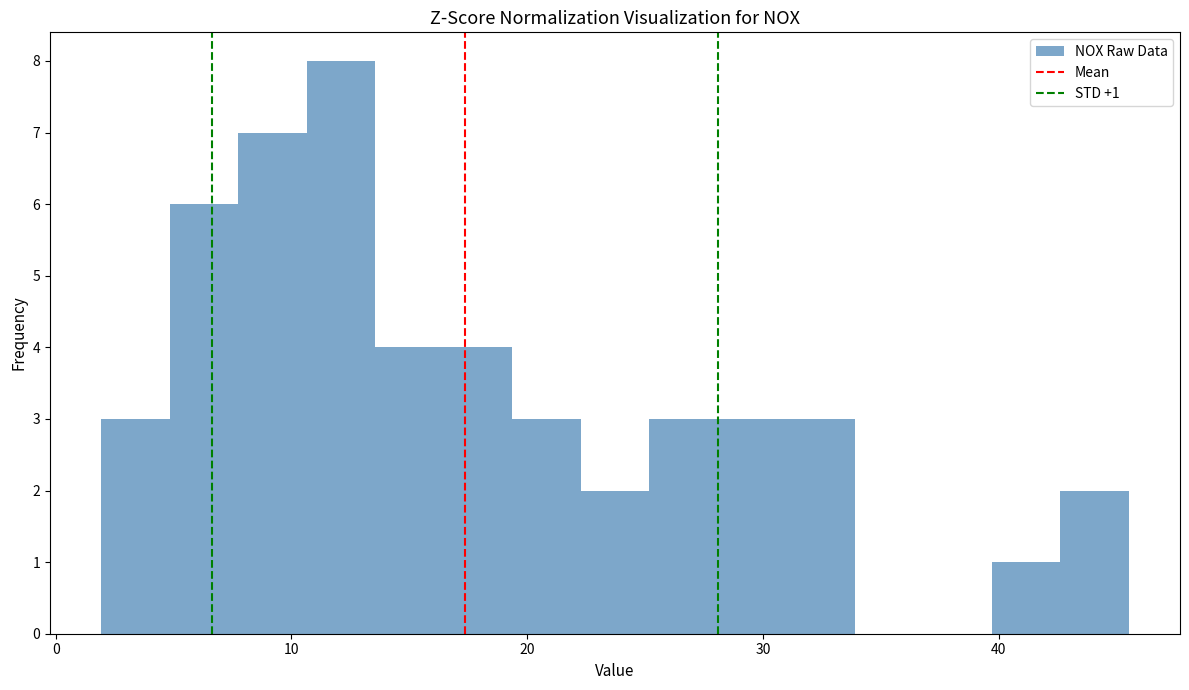

Read against the x-axis, roughly where is the centre of the tallest bar?

12